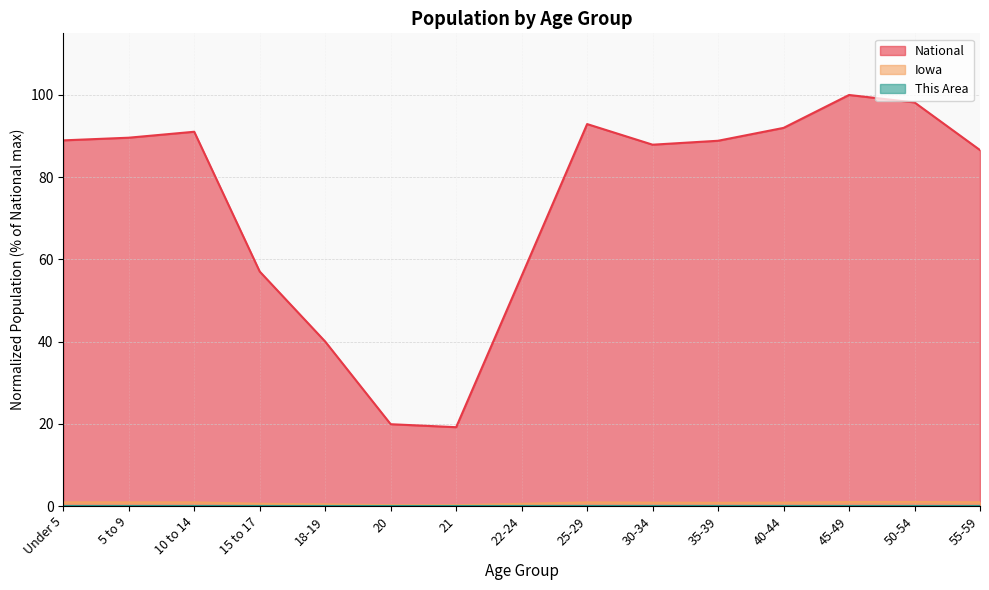

True or false: This Area has a value of 0.0 at 55-59.

False